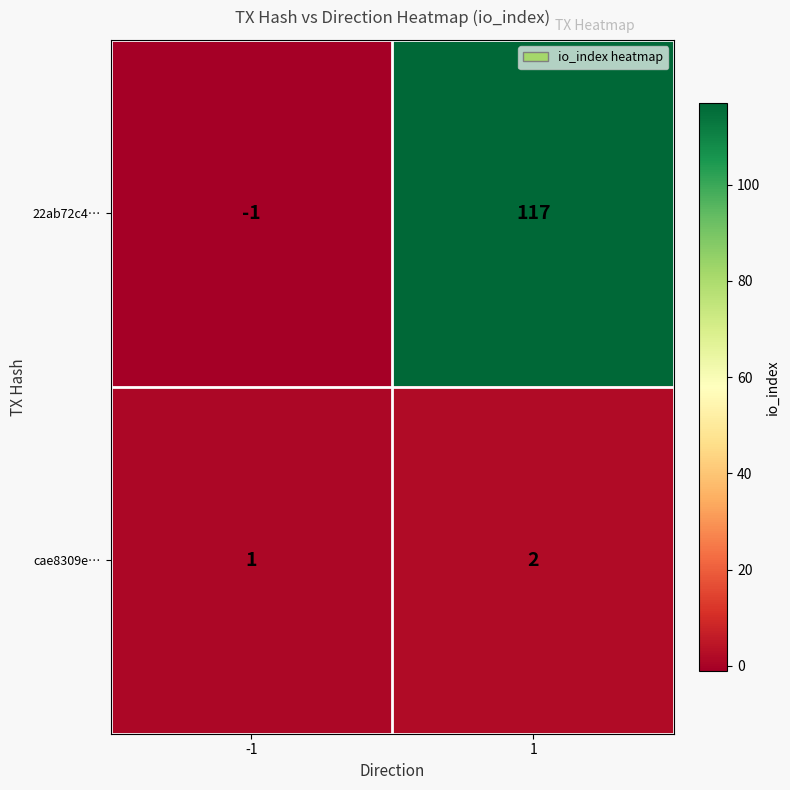

Reading right to left, list all the values displayed in this chart.

22ab72c4…: 1=117	-1=-1
cae8309e…: 1=2	-1=1